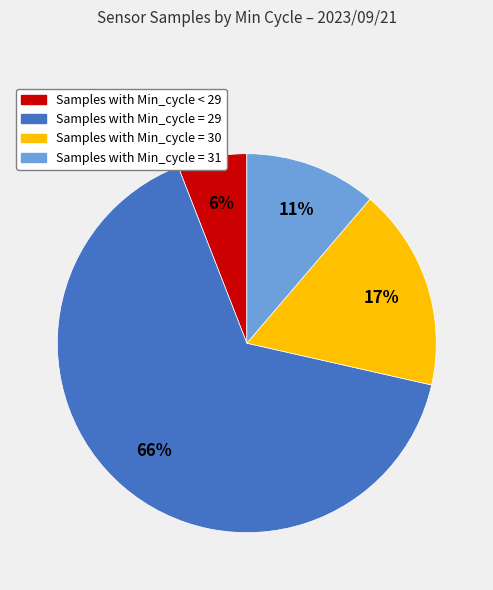

What percentage is the Samples with Min_cycle = 31 slice, to the nearest percent?

11%